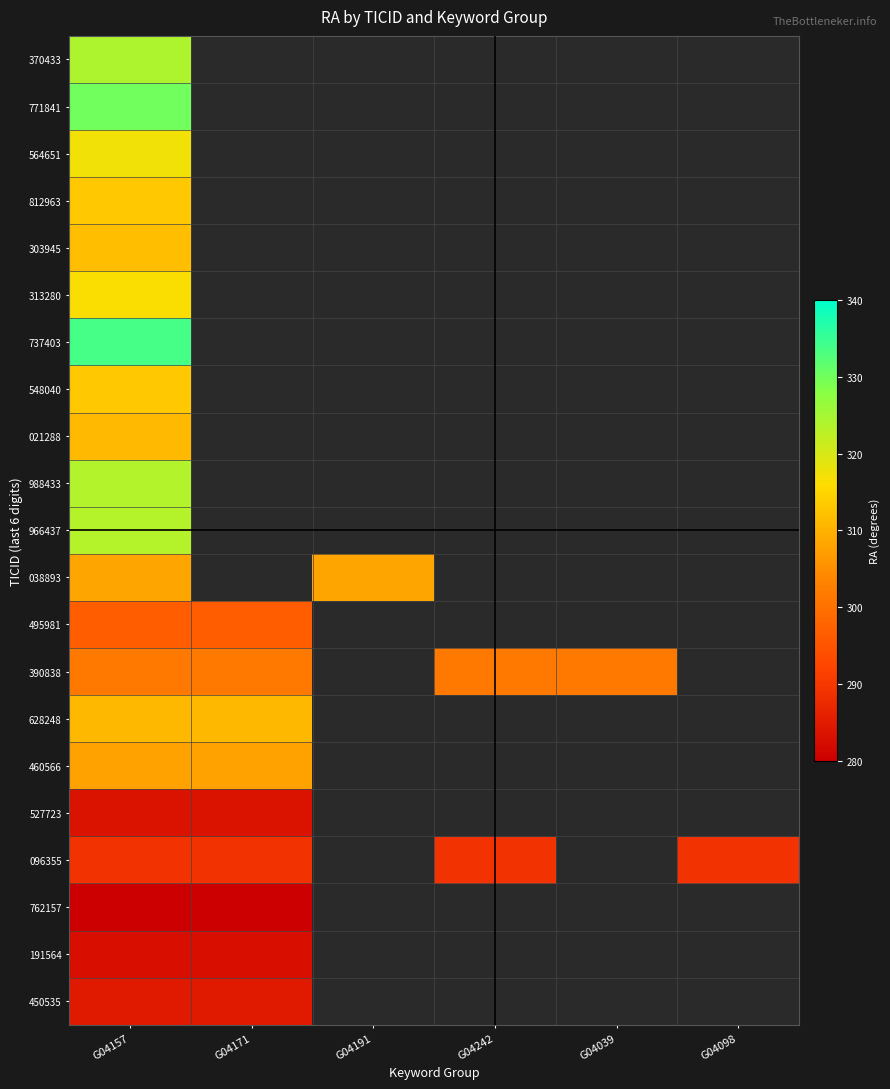

List the series in order of their peak value, lowest first.

762157, 191564, 527723, 450535, 096355, 495981, 390838, 460566, 038893, 628248, 021288, 303945, 548040, 812963, 313280, 564651, 966437, 988433, 370433, 771841, 737403